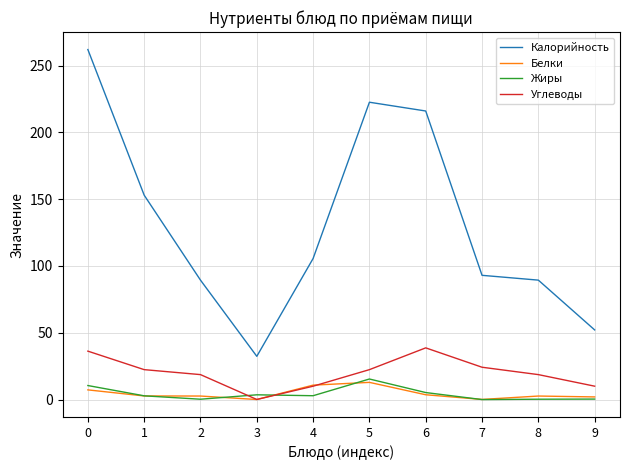

Which series has the widest spread of values?

Калорийность